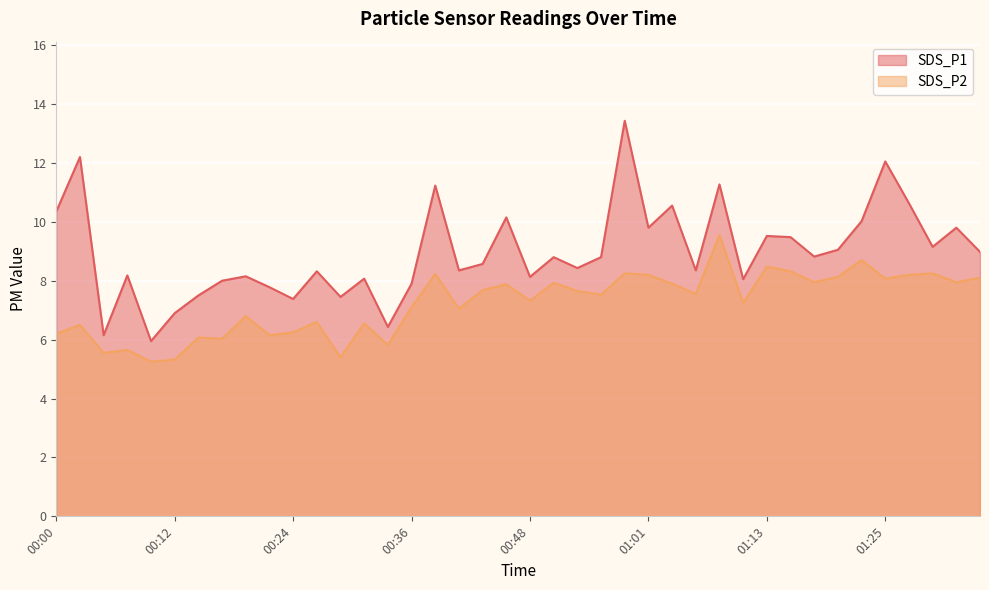

How many lines are shown in the chart?

2